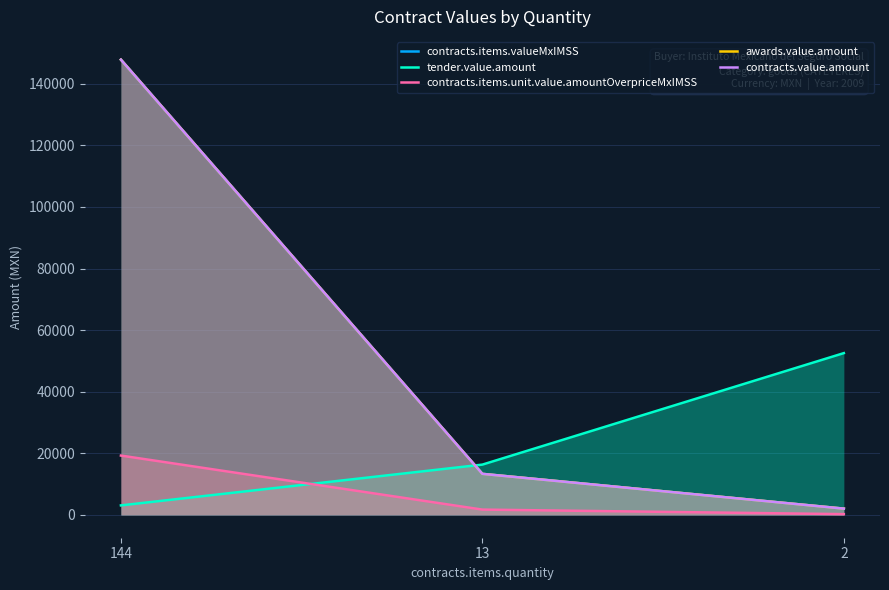

What is the difference between the contracts.items.unit.value.amountOverpriceMxIMSS values at 13 and 2?

1472.7